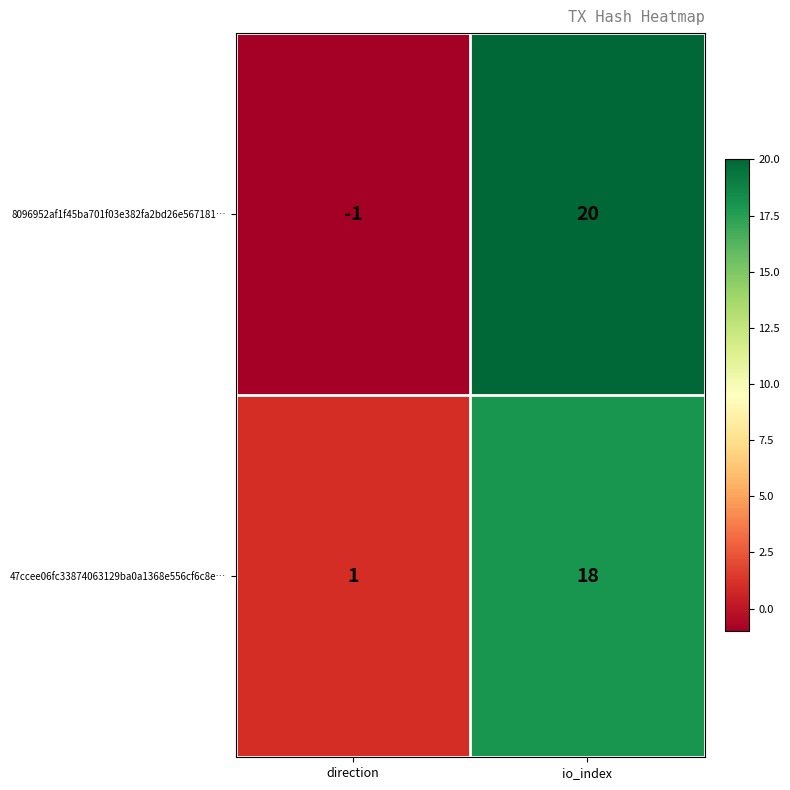

What is the spread (max minus min) of values at direction?

2